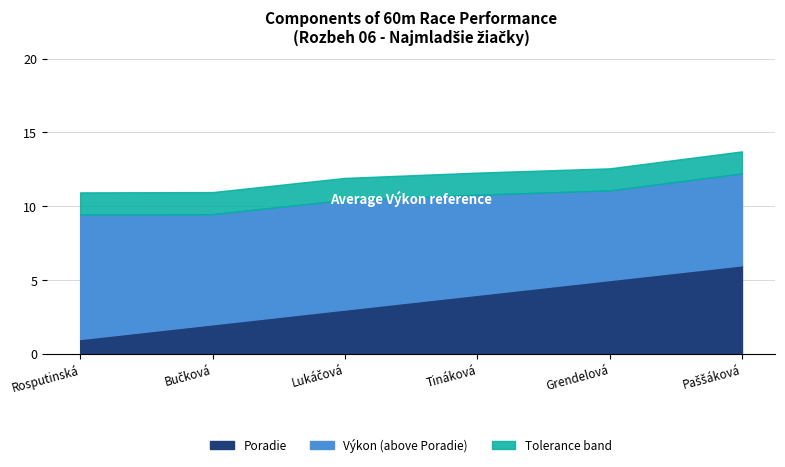

Count the number of data series in this chart.

3